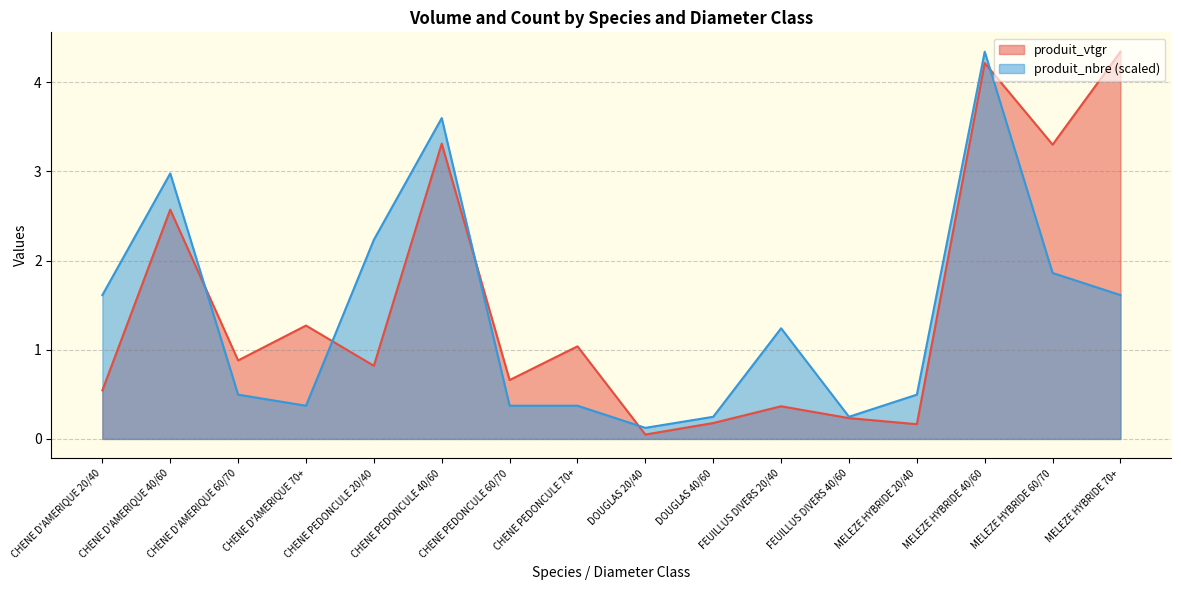

What is the maximum value for produit_vtgr?

4.3